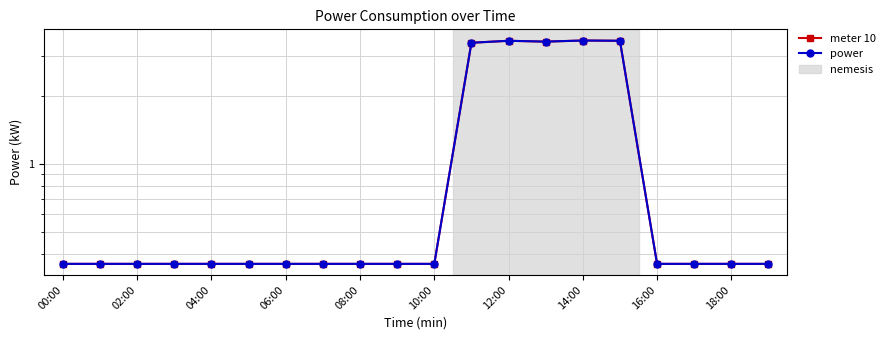

Which series changed the most between 10:00 and 19?

meter 10